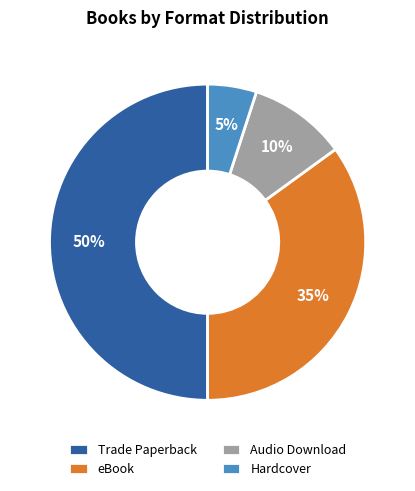

The Audio Download slice represents 1% of the pie. True or false?

False